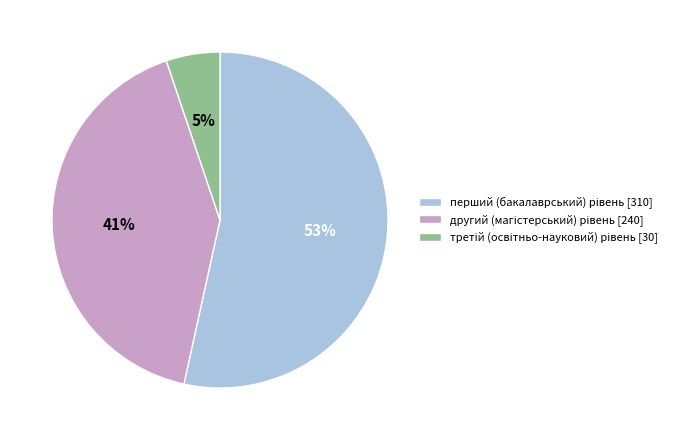

Is there a majority slice in this chart?

Yes